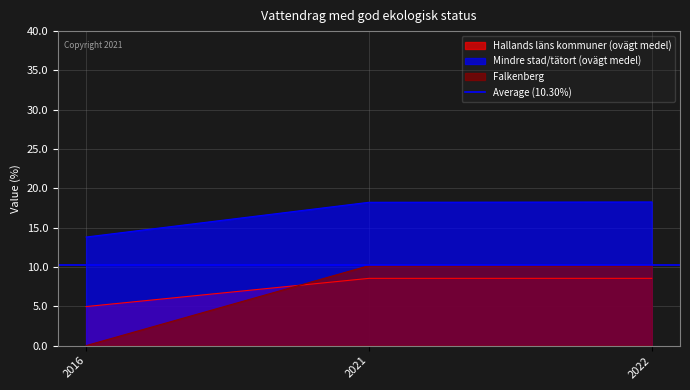

Count the Hallands läns kommuner (ovägt medel) values in the range 4 to 8.

1